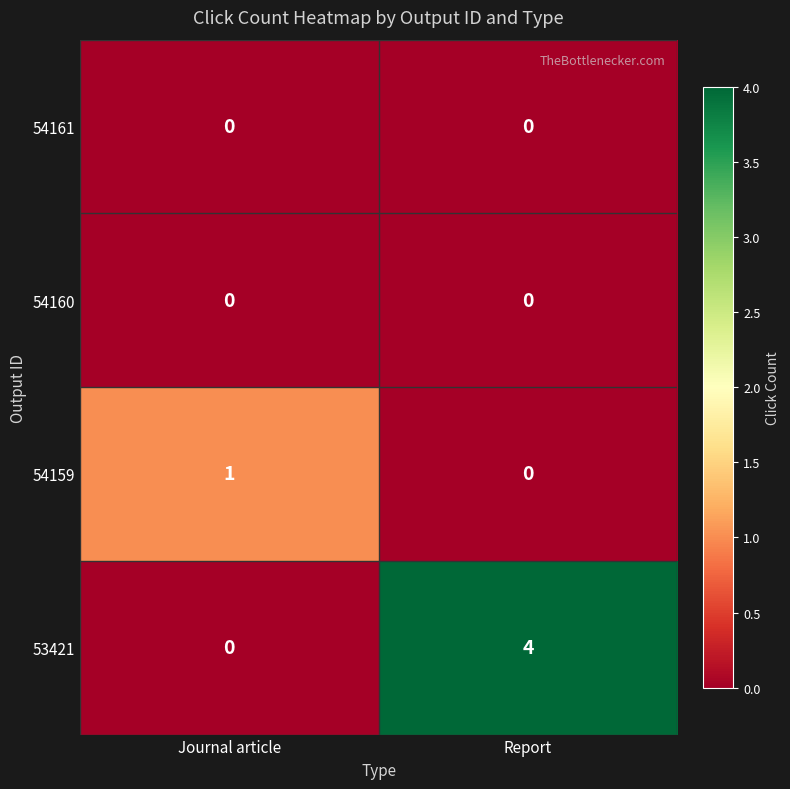

Which series has the largest range (max minus min)?

53421